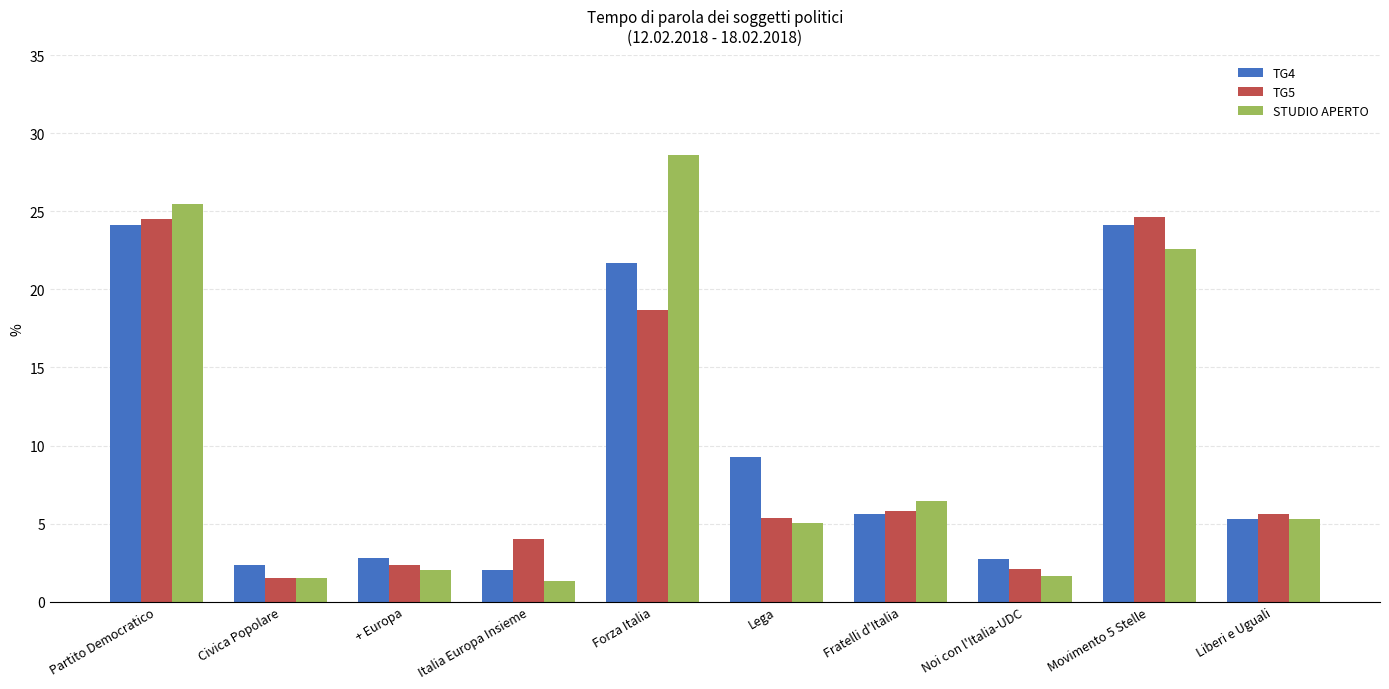

What is the maximum value for TG4?

24.1